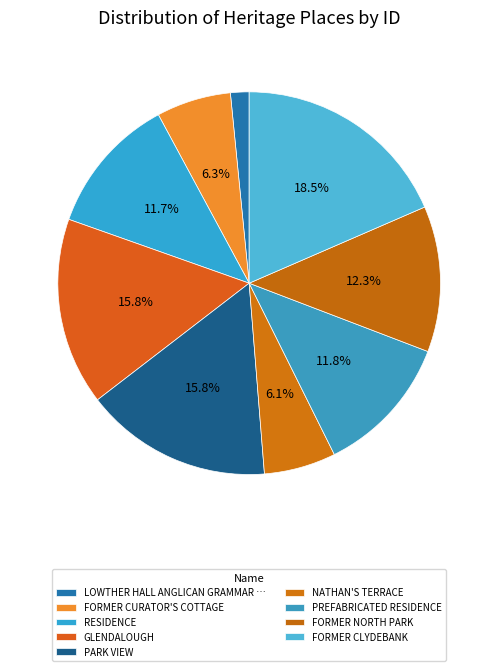

Between FORMER CURATOR'S COTTAGE and NATHAN'S TERRACE, which is larger?

FORMER CURATOR'S COTTAGE